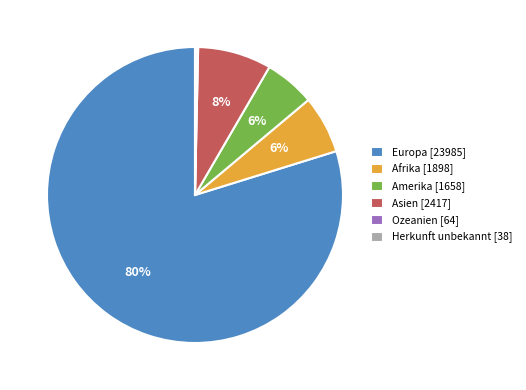

Is there a majority slice in this chart?

Yes